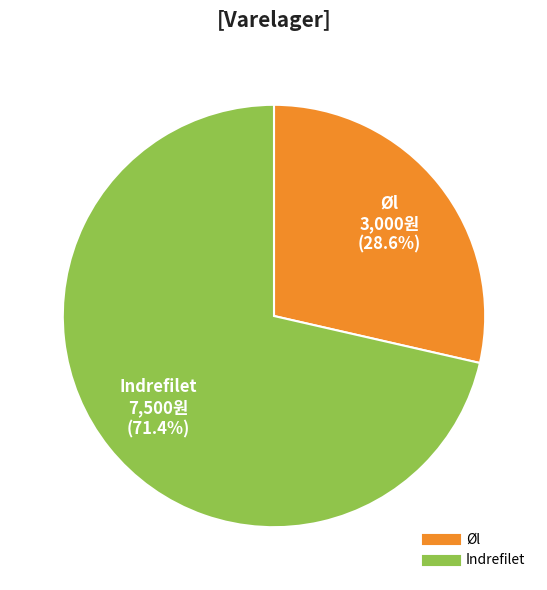

Which slice represents more than half of the pie?

Indrefilet